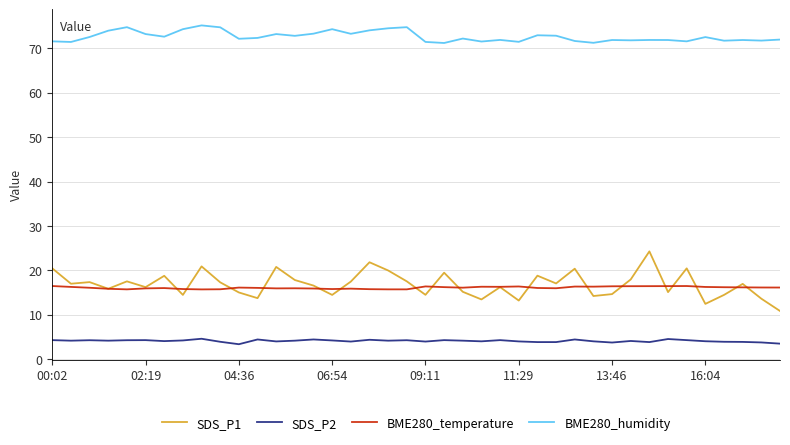

True or false: BME280_temperature and BME280_humidity cross at least once.

False